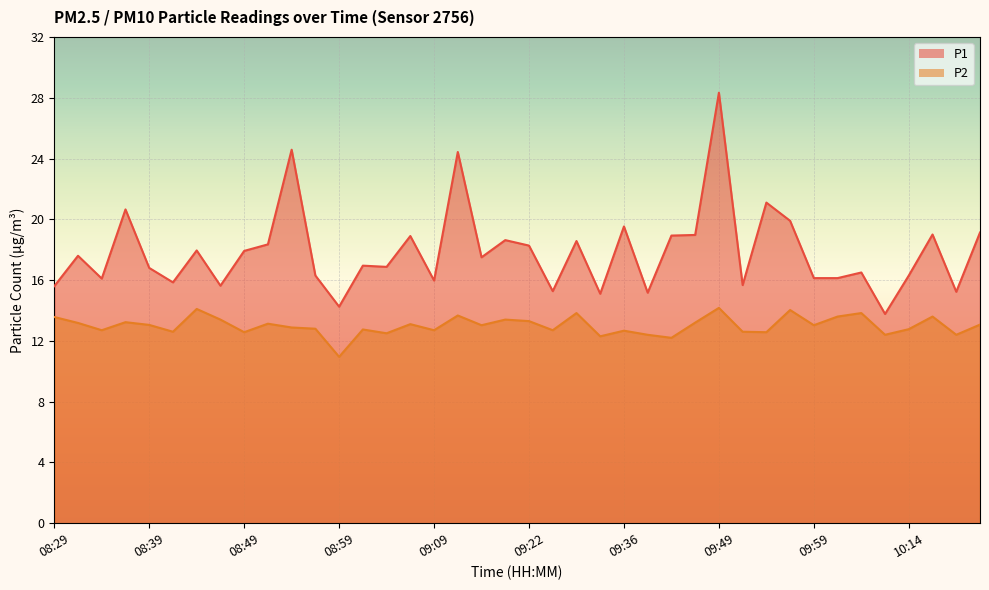

What is the difference between the maximum and minimum values in the P1 series?

14.6